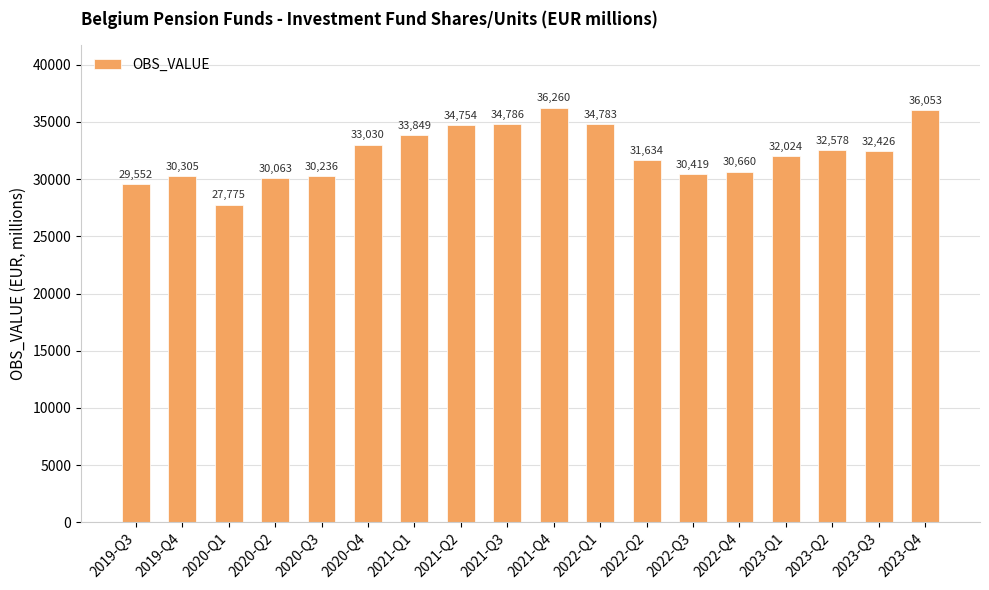

What is the sum of the values at 2022-Q4 and 2020-Q2?

60723